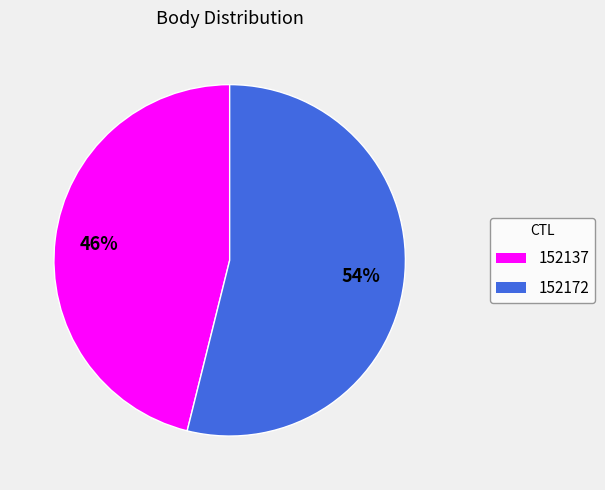

What is the smallest slice in the pie chart?

152137